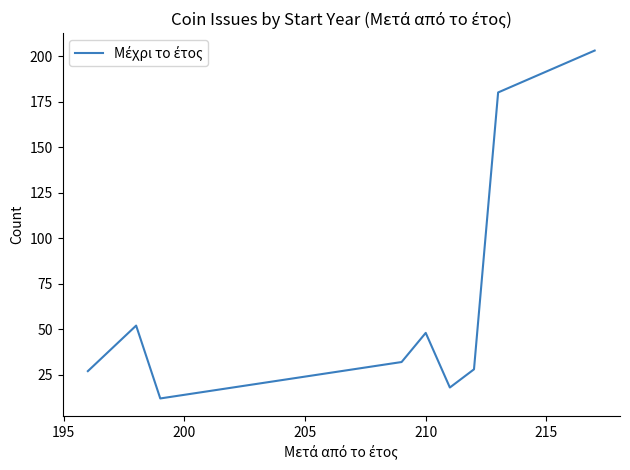

What is the difference between the maximum and minimum values?

191